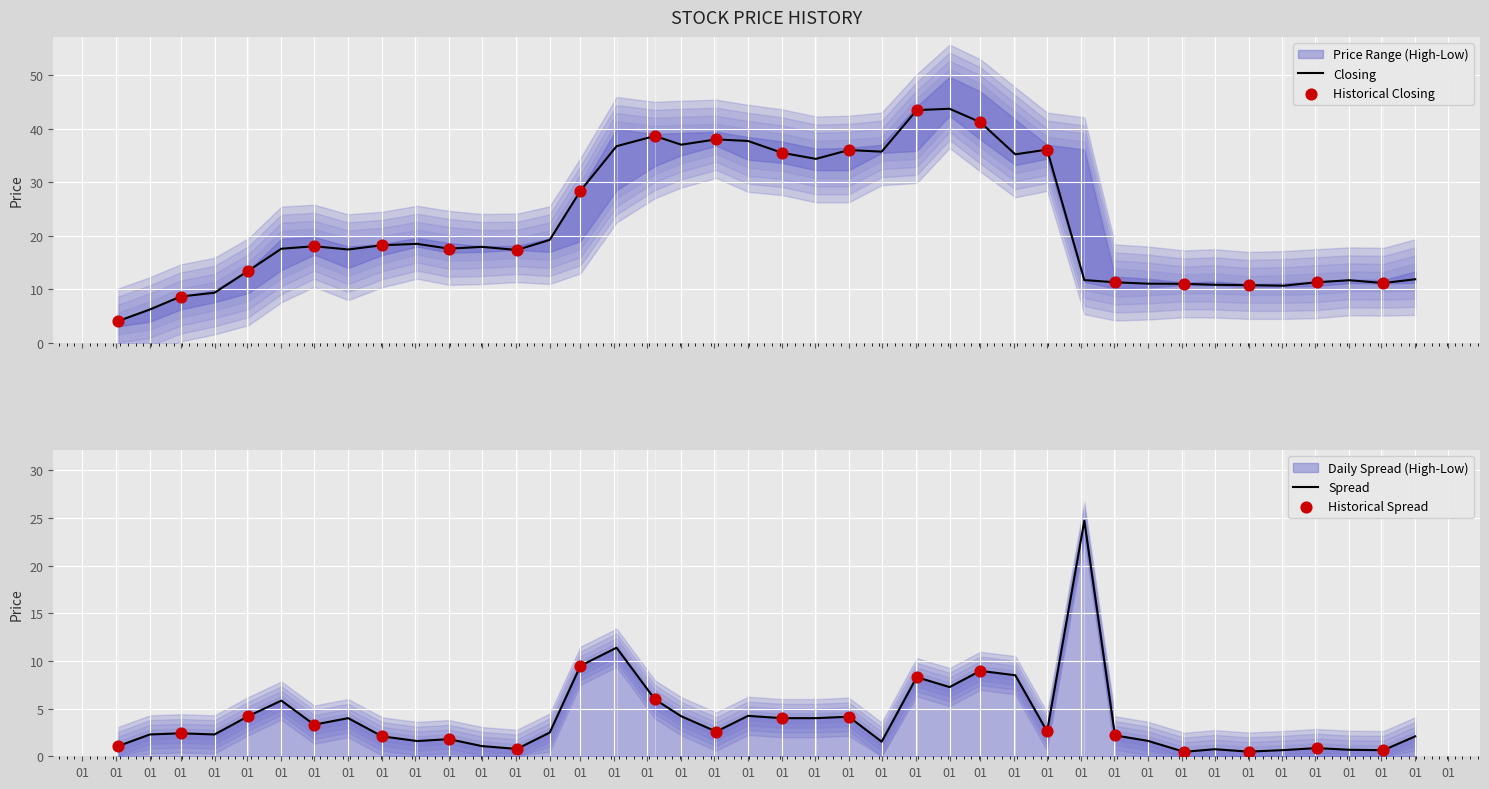

What is the maximum value for Closing?

43.7